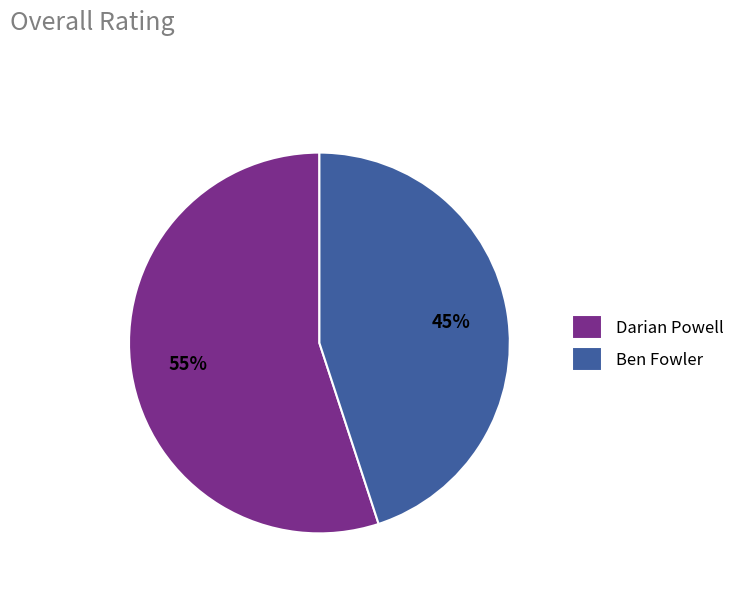

What percentage is the Darian Powell slice, to the nearest percent?

55%